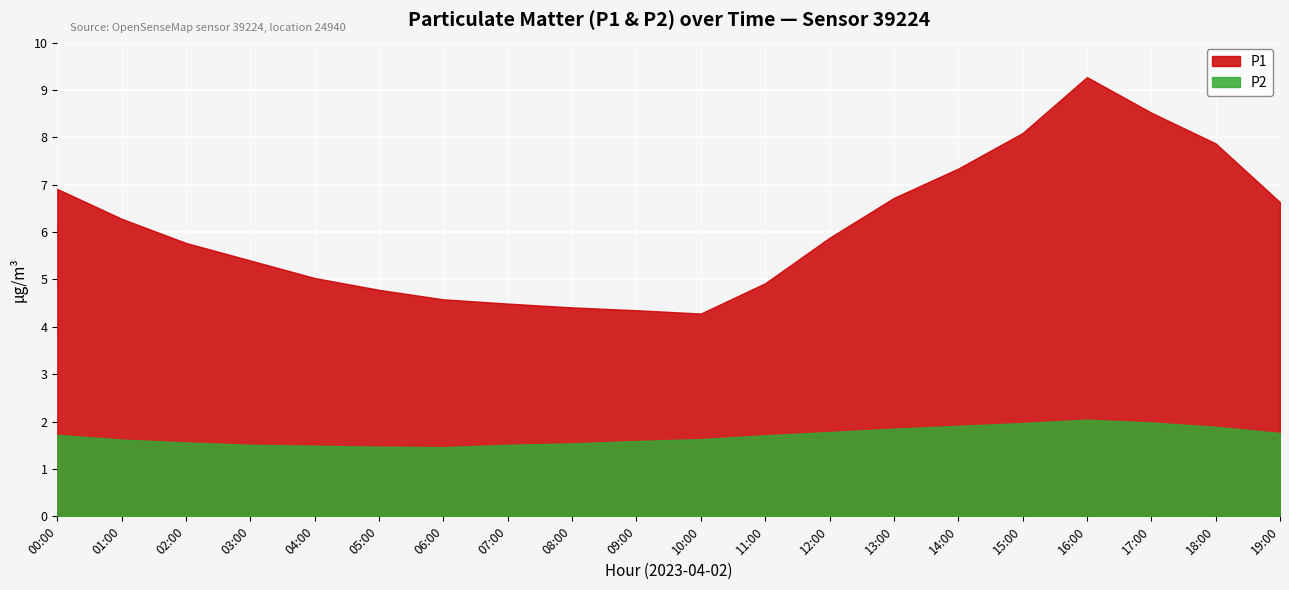

List the series in order of their overall mean, highest first.

P1, P2